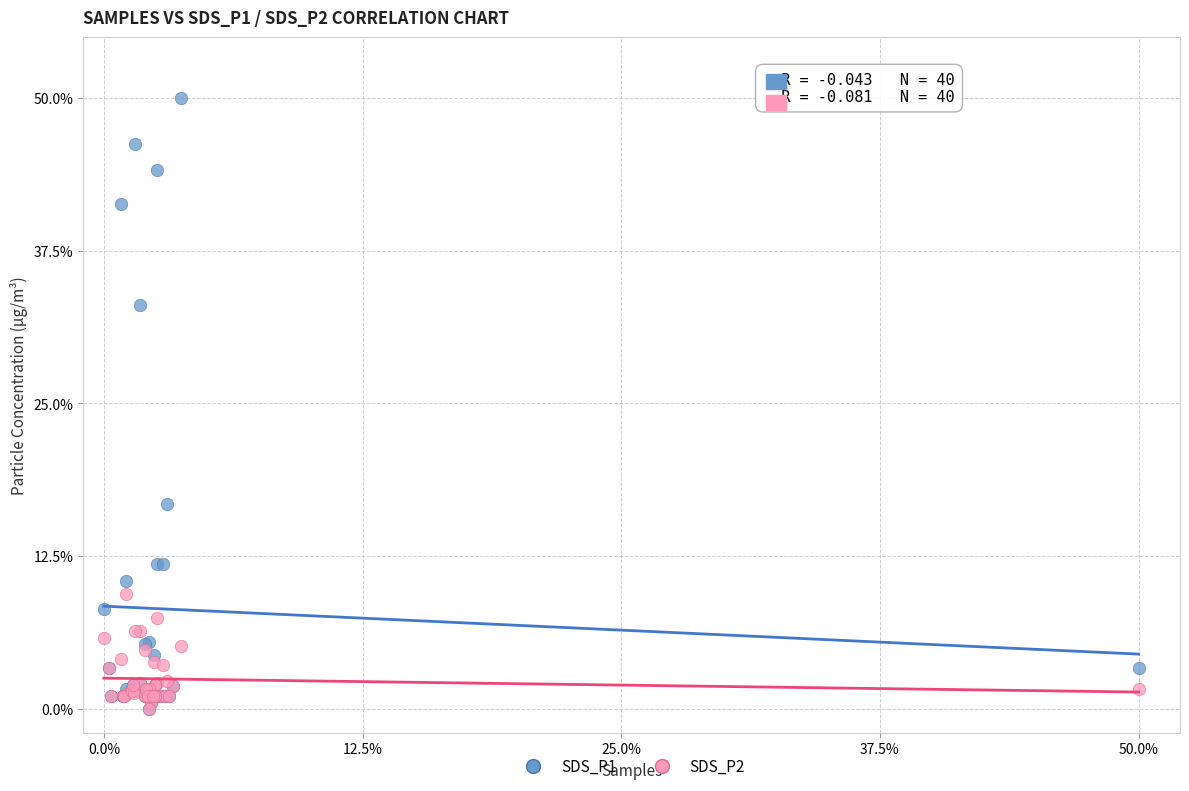

What are all the series names shown in the legend?

SDS_P1, SDS_P2